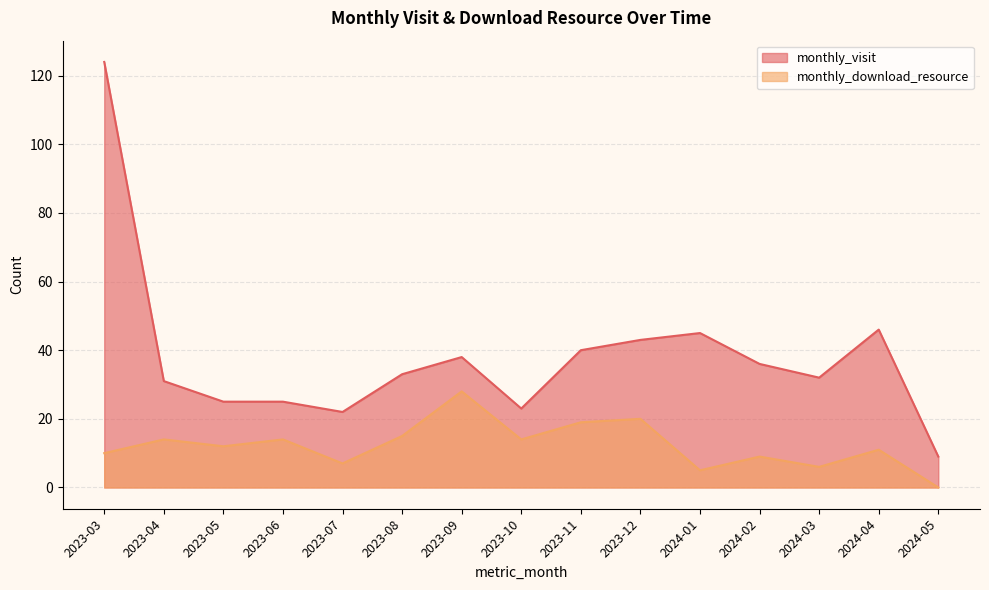

What is the label of the 10th point from the left?

2023-12